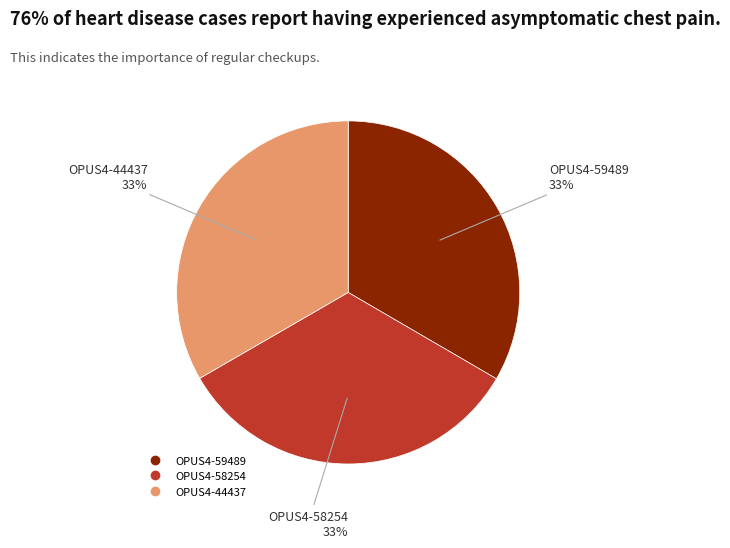

How many segments does this pie chart have?

3